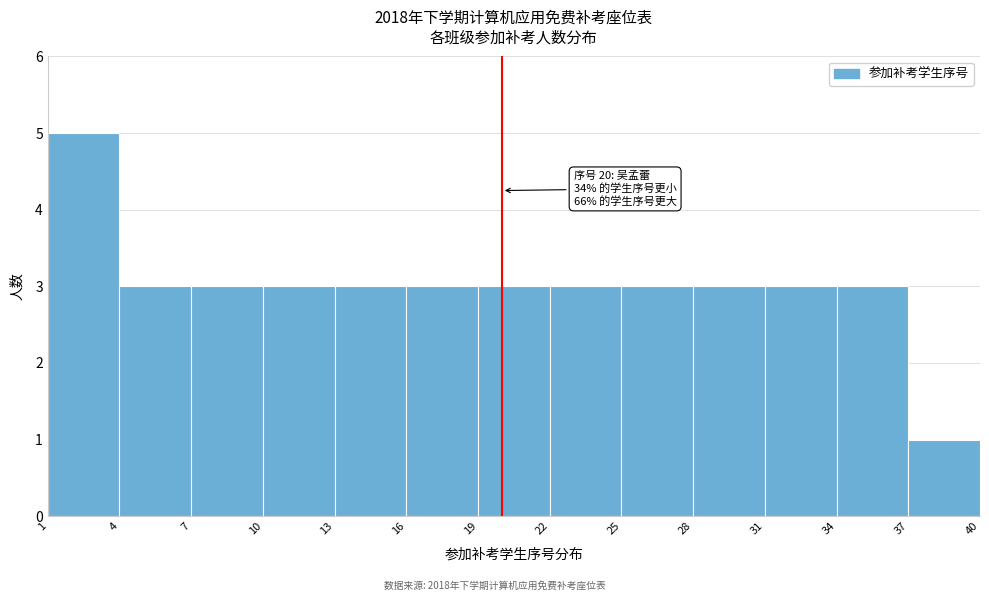

Over which range of the x-axis is the bar tallest?

1 to 4